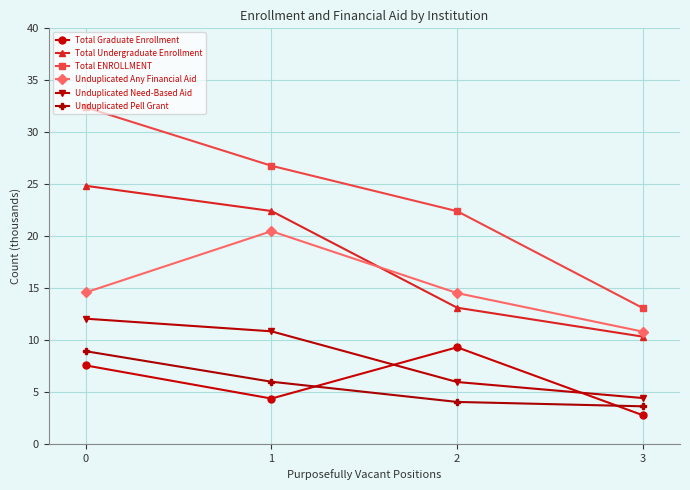

Which series has the largest total across all categories?

Total ENROLLMENT